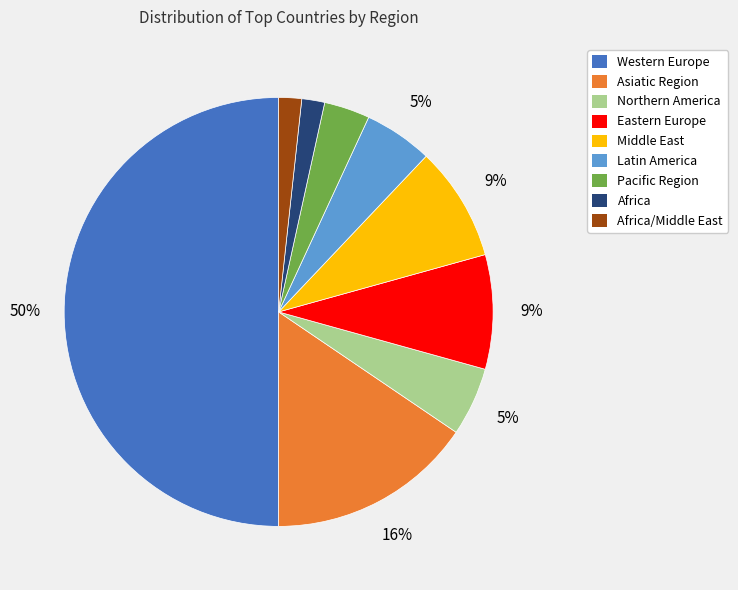

Count the number of slices in the pie.

9